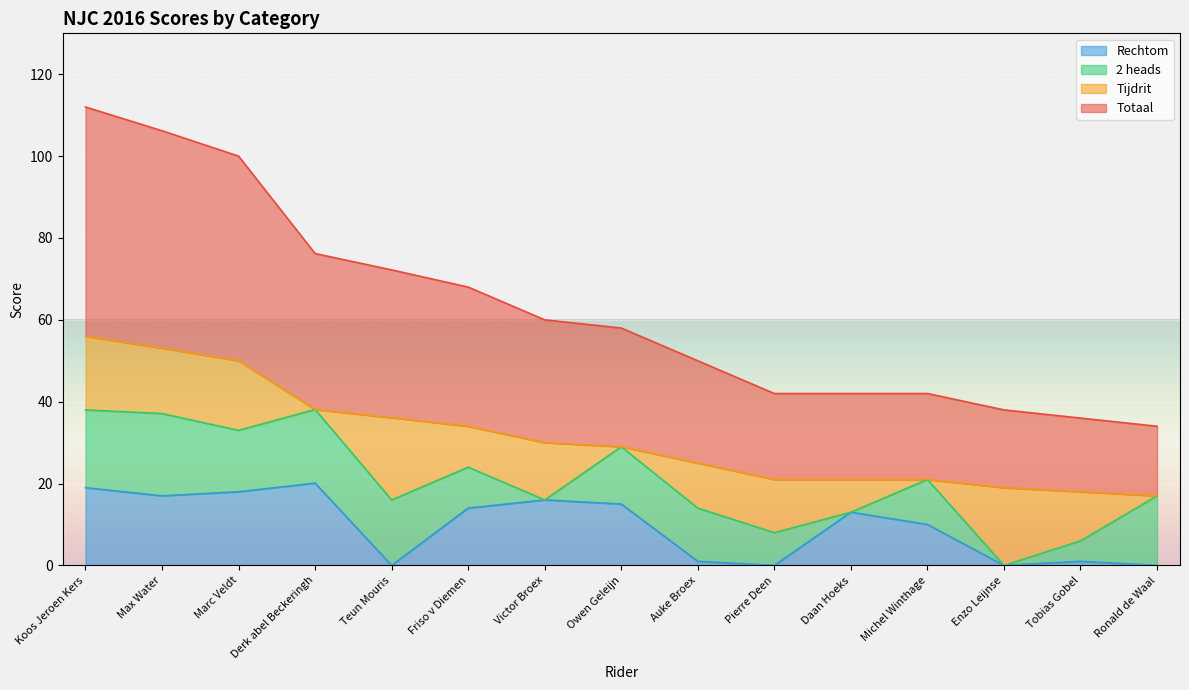

What is the label of the 9th point from the left?

Auke Broex